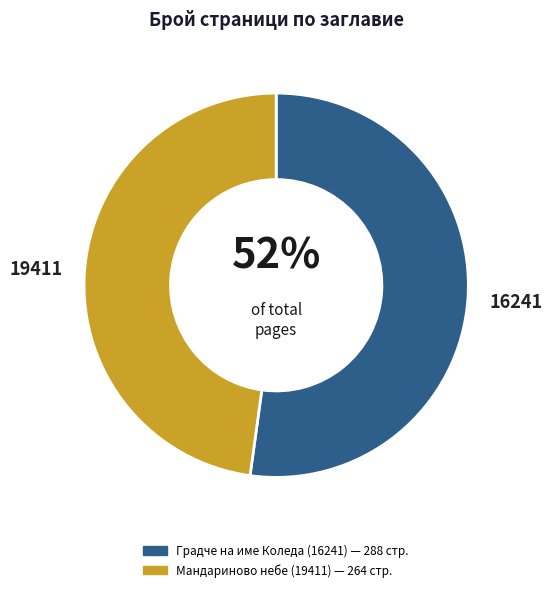

Is it true that Градче на име Коледа (16241) is 43% of the pie?

False